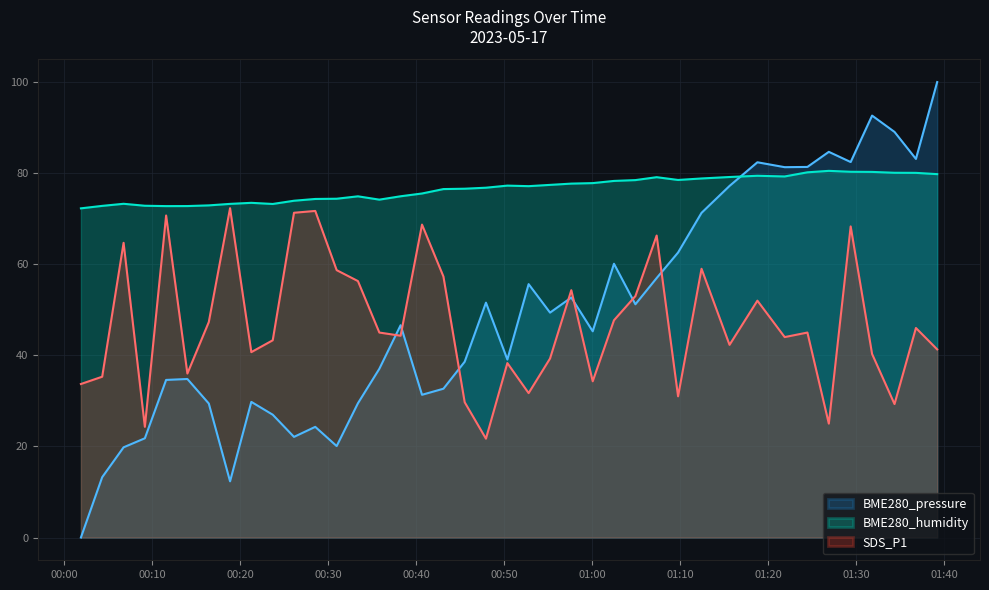

True or false: SDS_P1 and BME280_humidity cross at least once.

False